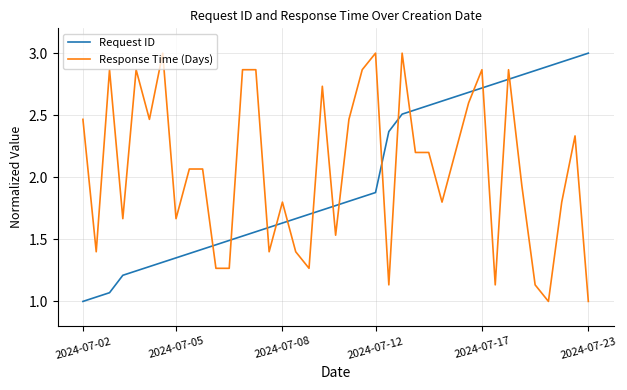

How many intersections are there between Response Time (Days) and Request ID?

15